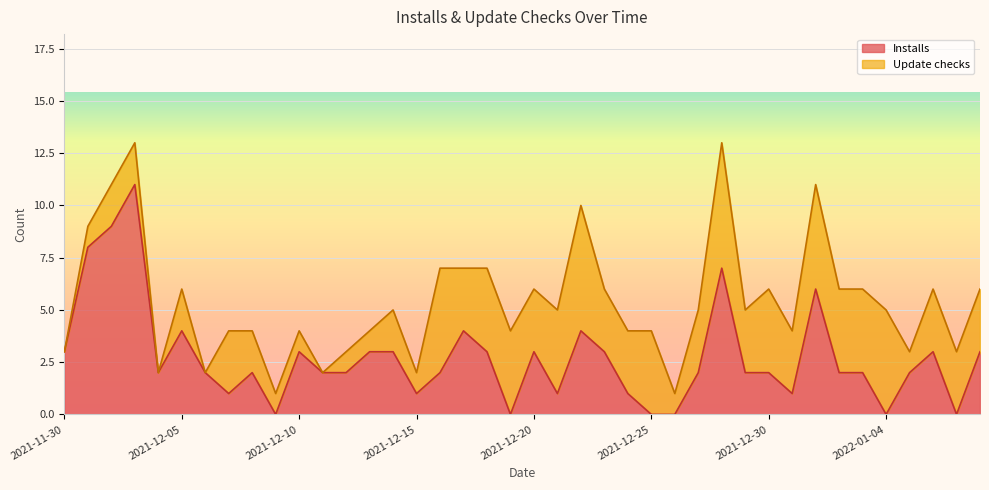

What is the highest value of the Installs series?

11